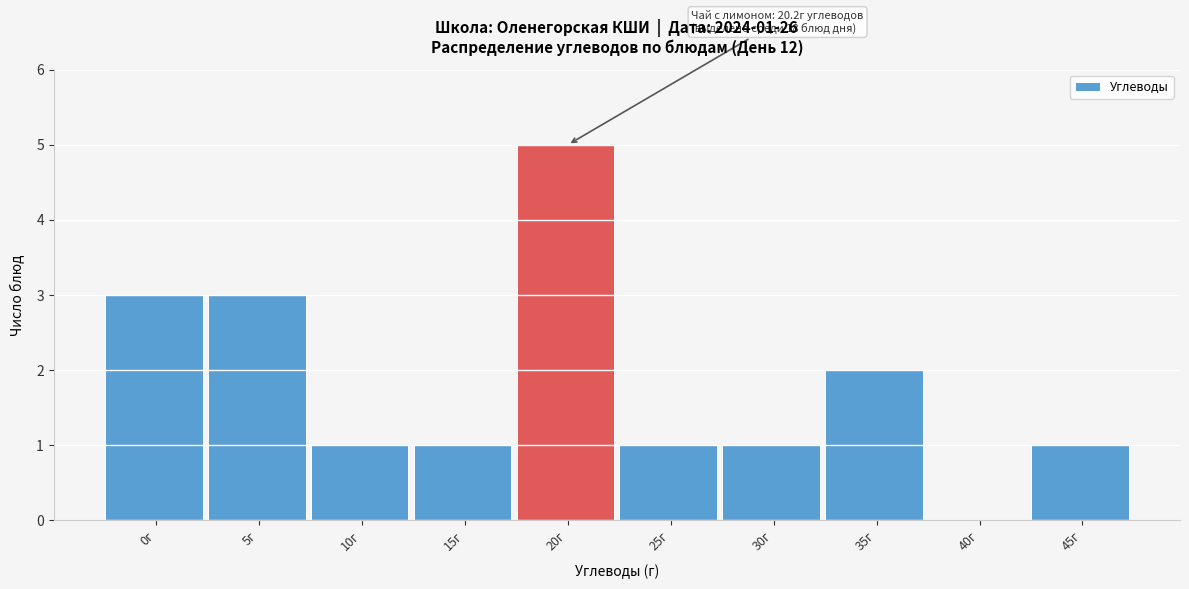

Reading right to left, transcribe all the data shown in this chart.

45г=1	40г=0	35г=2	30г=1	25г=1	20г=5	15г=1	10г=1	5г=3	0г=3